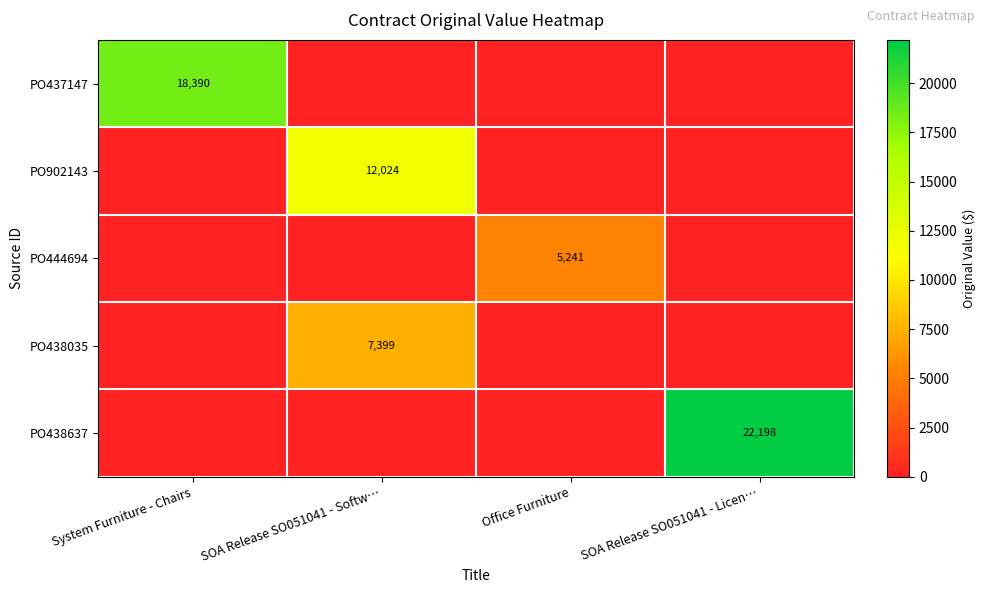

What is the greatest value displayed?

22197.6